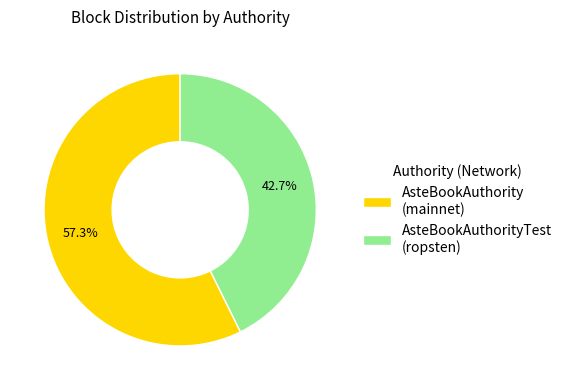

Which slice represents more than half of the pie?

AsteBookAuthority (mainnet)